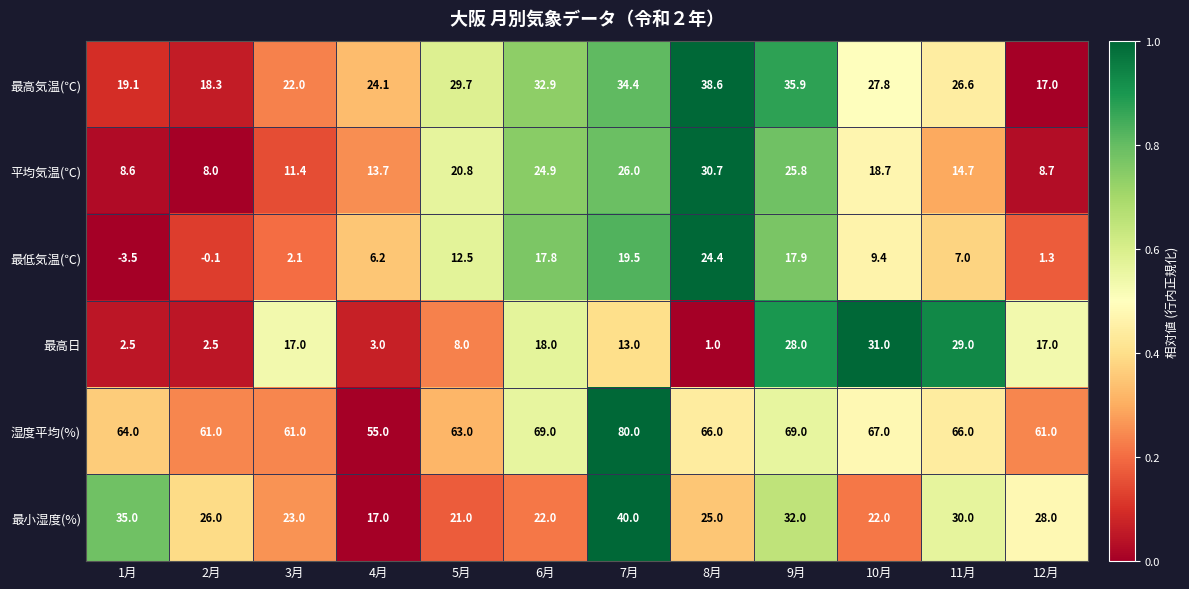

How many data points in 最低気温(℃) are less than 9?

6